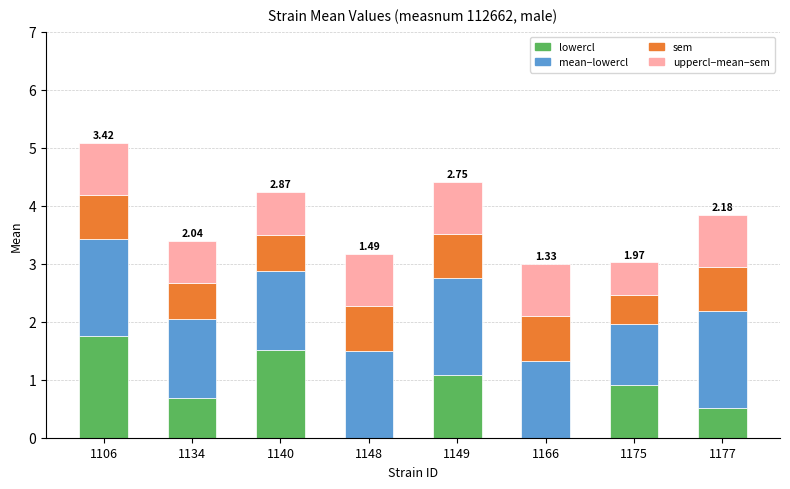

At which category is the sum across all series the highest?

1106